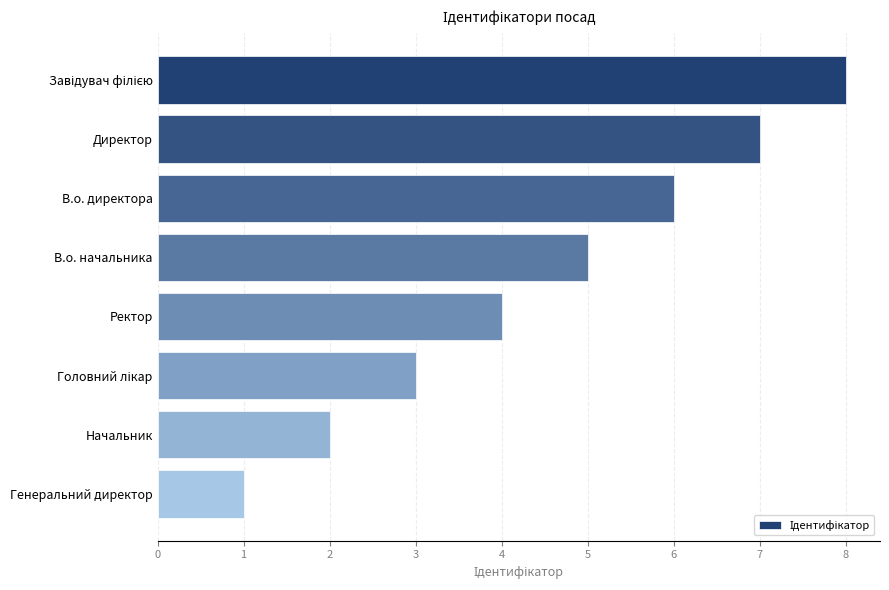

Does the chart contain any negative values?

No